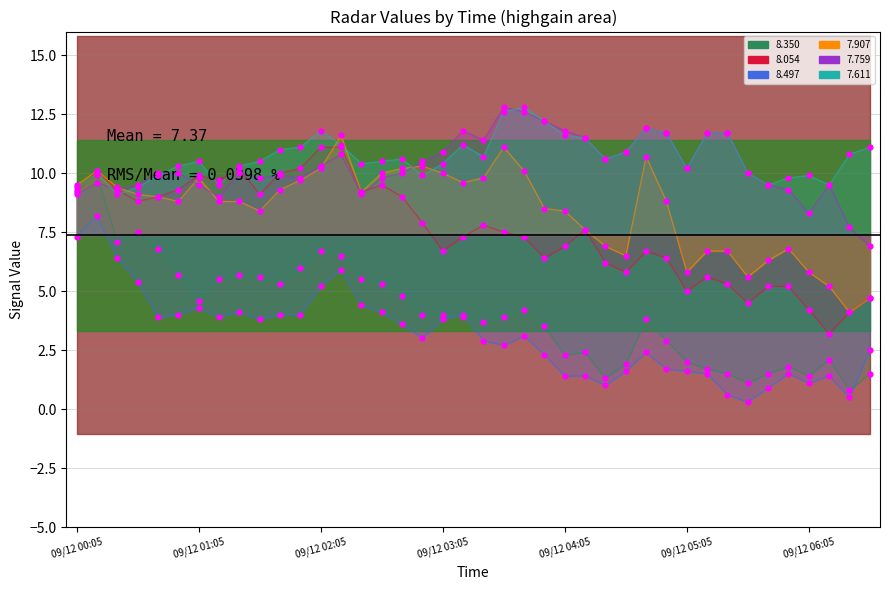

Is the value of 8.350 at 1990/09/12 05:05 greater than the value of 8.497 at 1990/09/12 02:55?

No